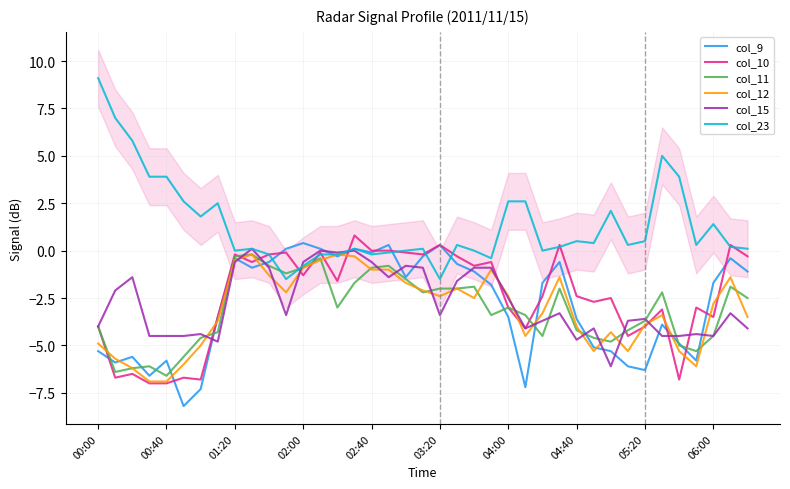

How many lines are shown in the chart?

6